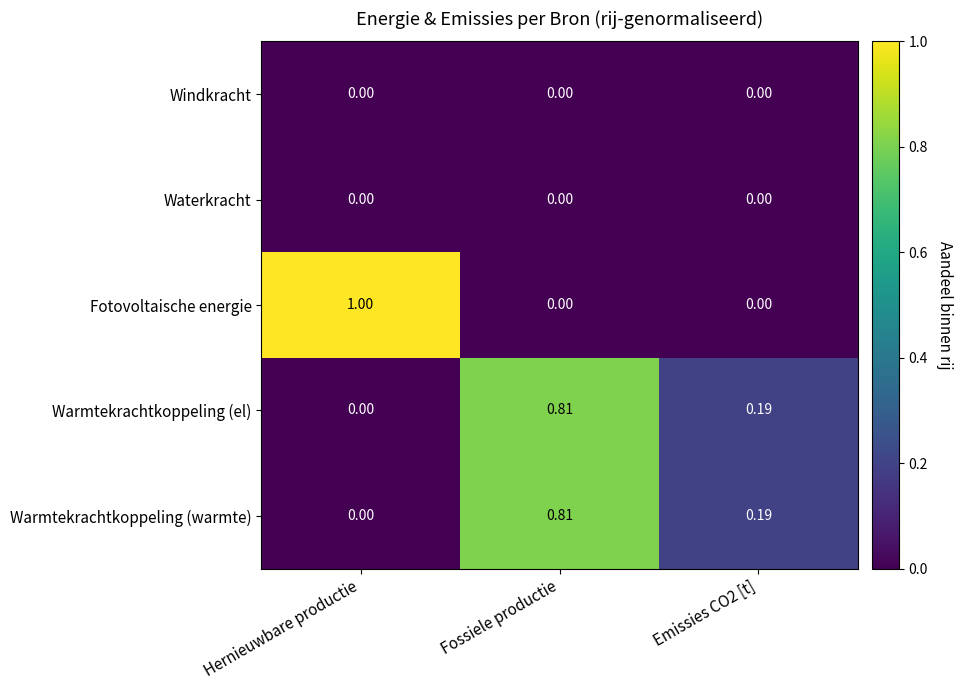

At which label does Warmtekrachtkoppeling (warmte) reach its minimum?

Hernieuwbare productie